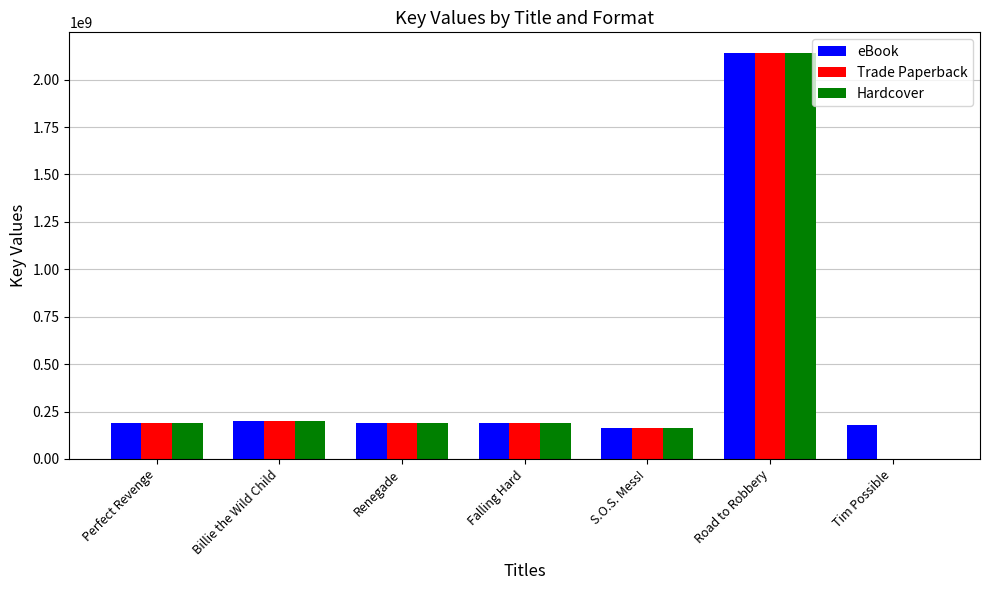

The Hardcover series shows 197976635 at Billie the Wild Child. True or false?

True